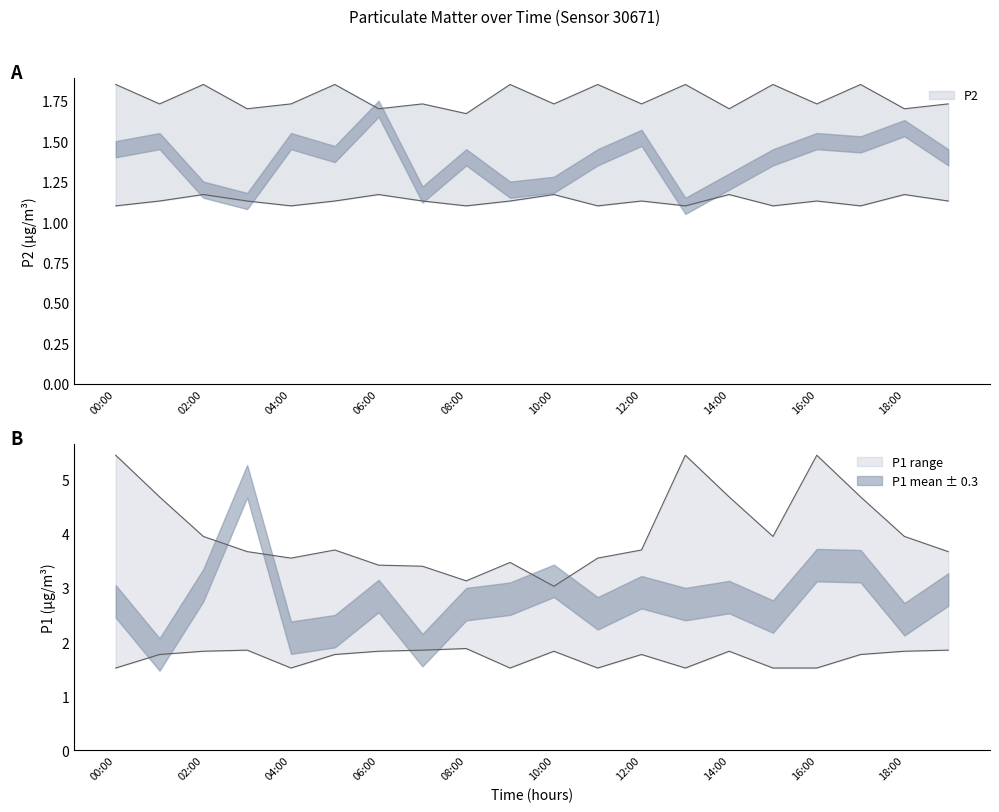

Which series has the largest range (max minus min)?

P1_upper